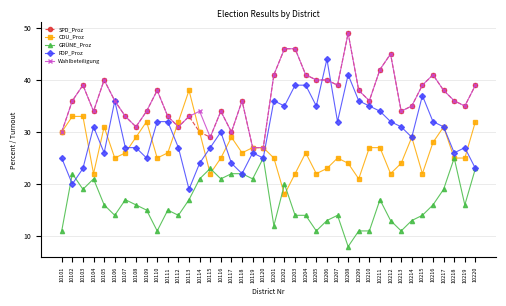

True or false: GRÜNE_Proz and Wahlbeteiligung intersect in this chart.

False